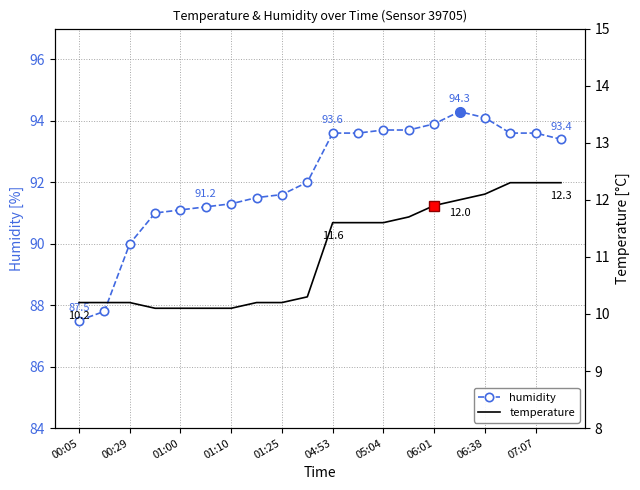

True or false: temperature and humidity cross at least once.

False